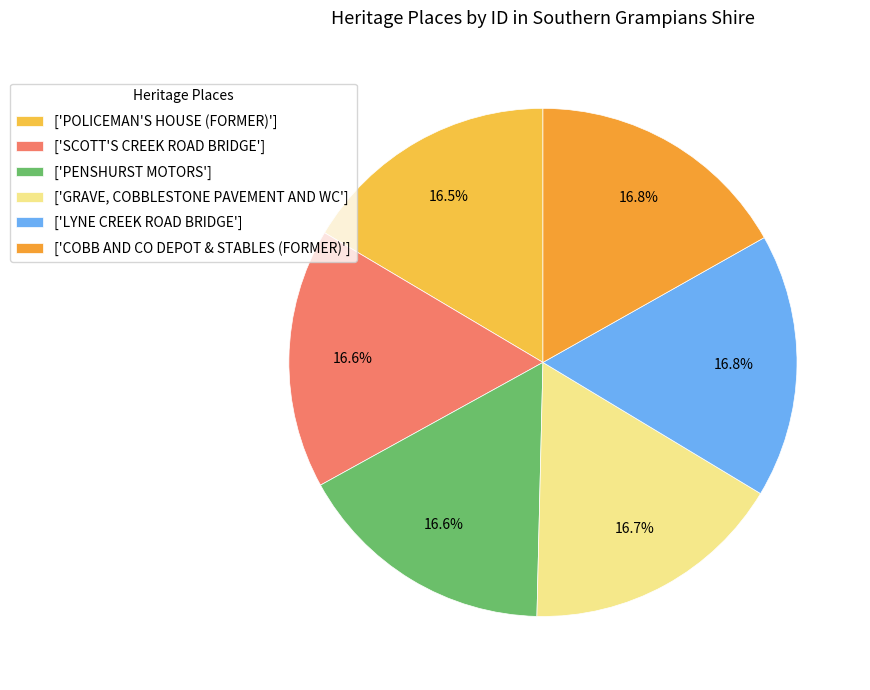

Count the number of slices in the pie.

6